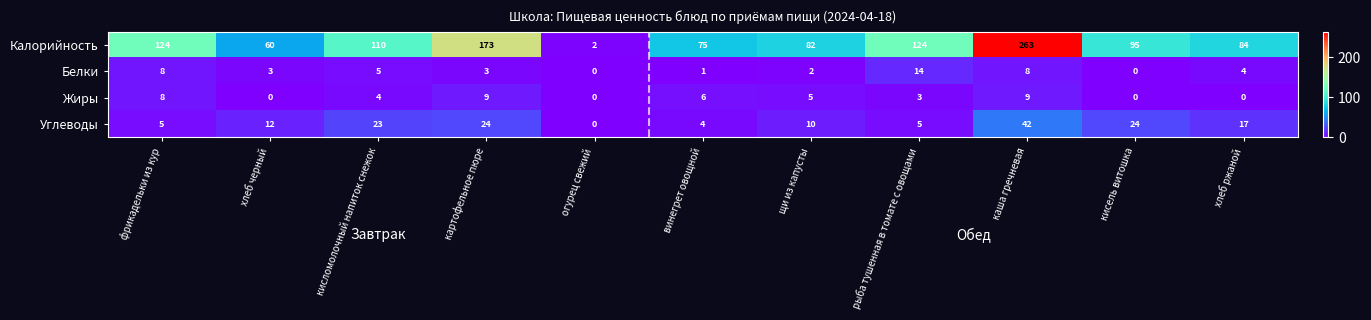

The value of Углеводы at хлеб ржаной is 27. True or false?

False